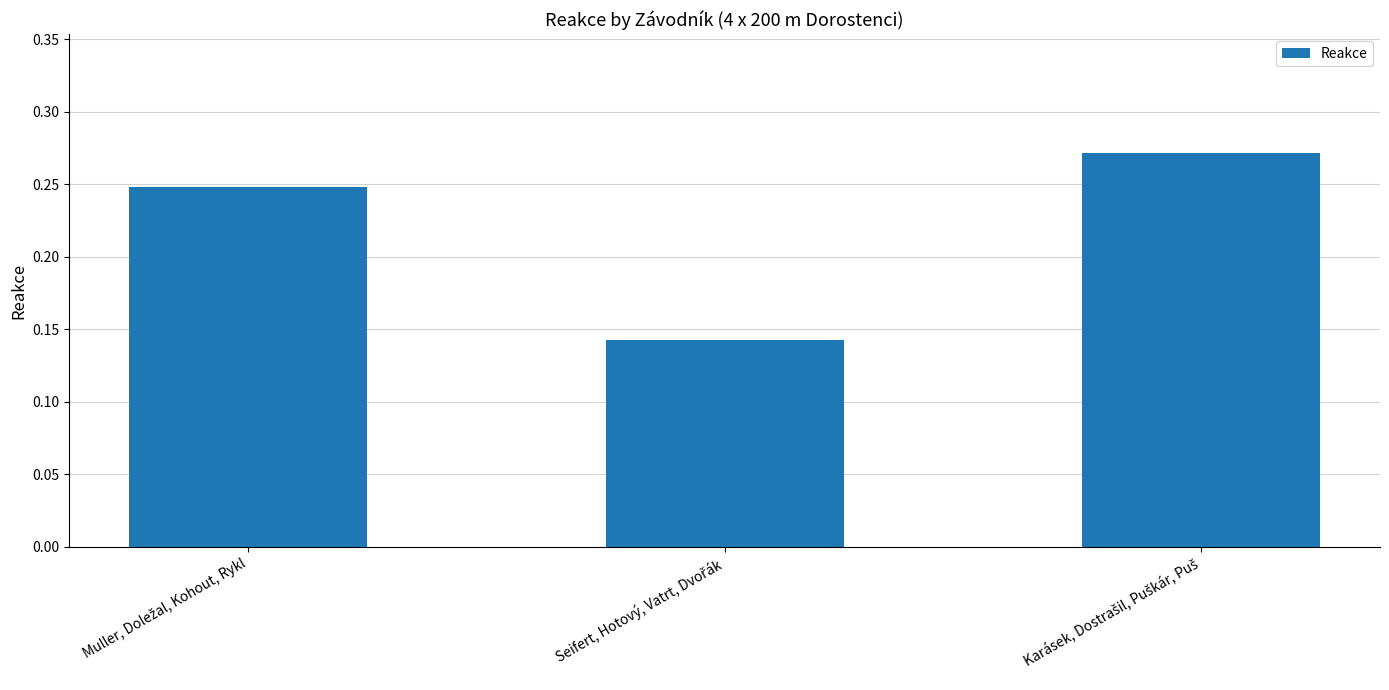

Count the values in the range 0 to 1.

3